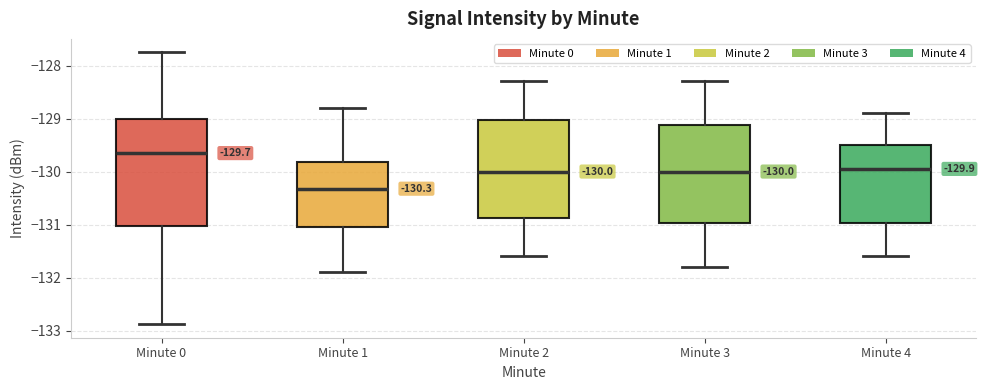

Comparing the boxes themselves (not the whiskers), which one is the tallest?

Minute 0